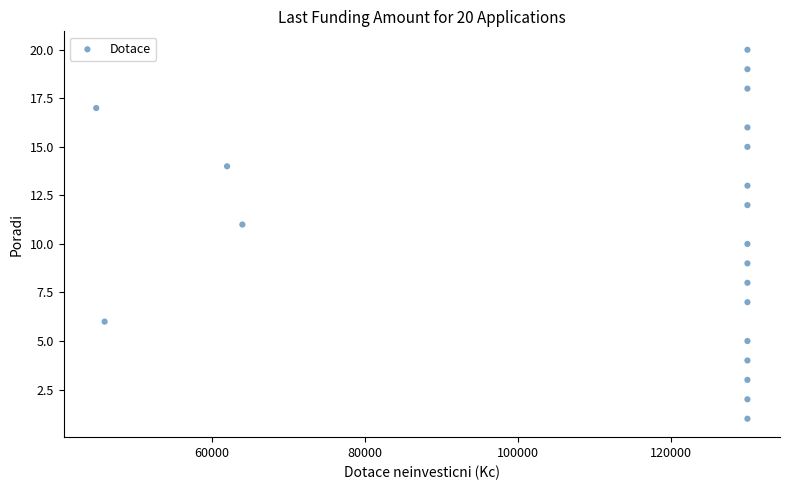

What is the range of X values (max minus min)?

85100